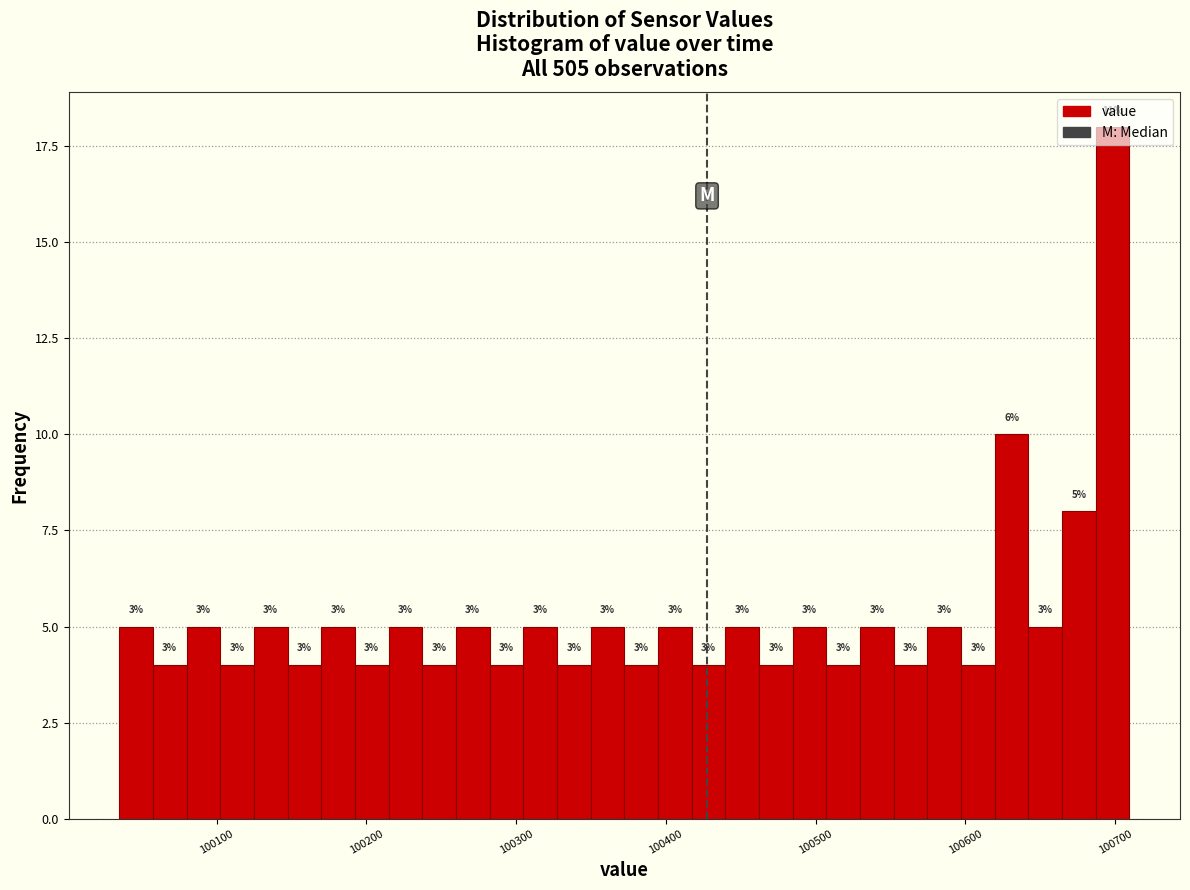

Around what value on the x-axis is the tallest bar? Give the approximate position of its centre, as read against the axis.

100700